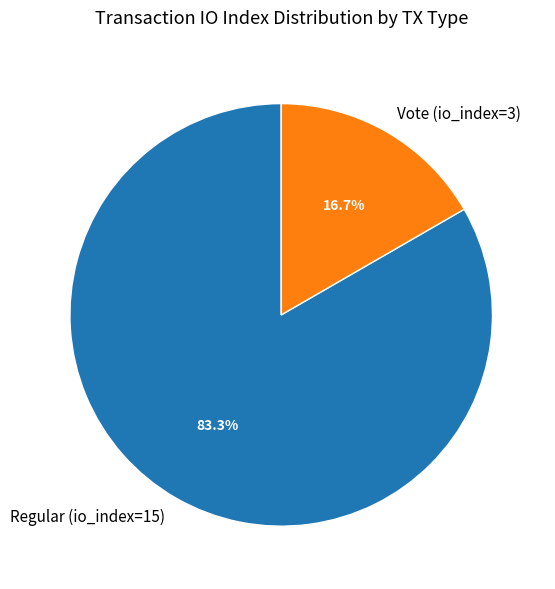

The Vote (io_index=3) slice represents 17% of the pie. True or false?

True